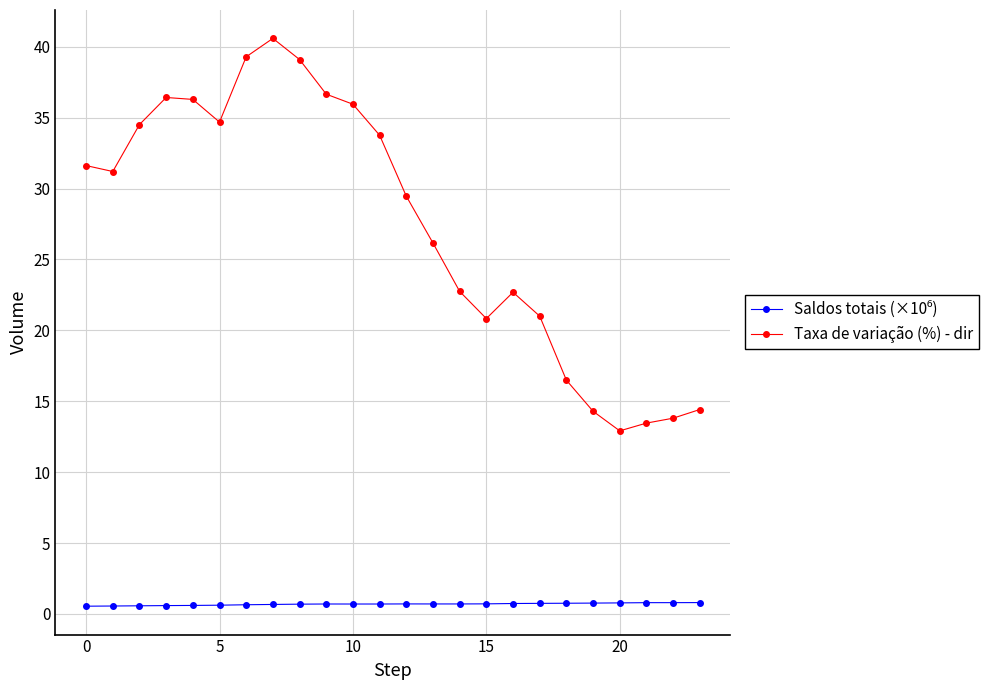

What is the value of the Taxa de variação (%) - dir point at the 21st from the left?

12.9